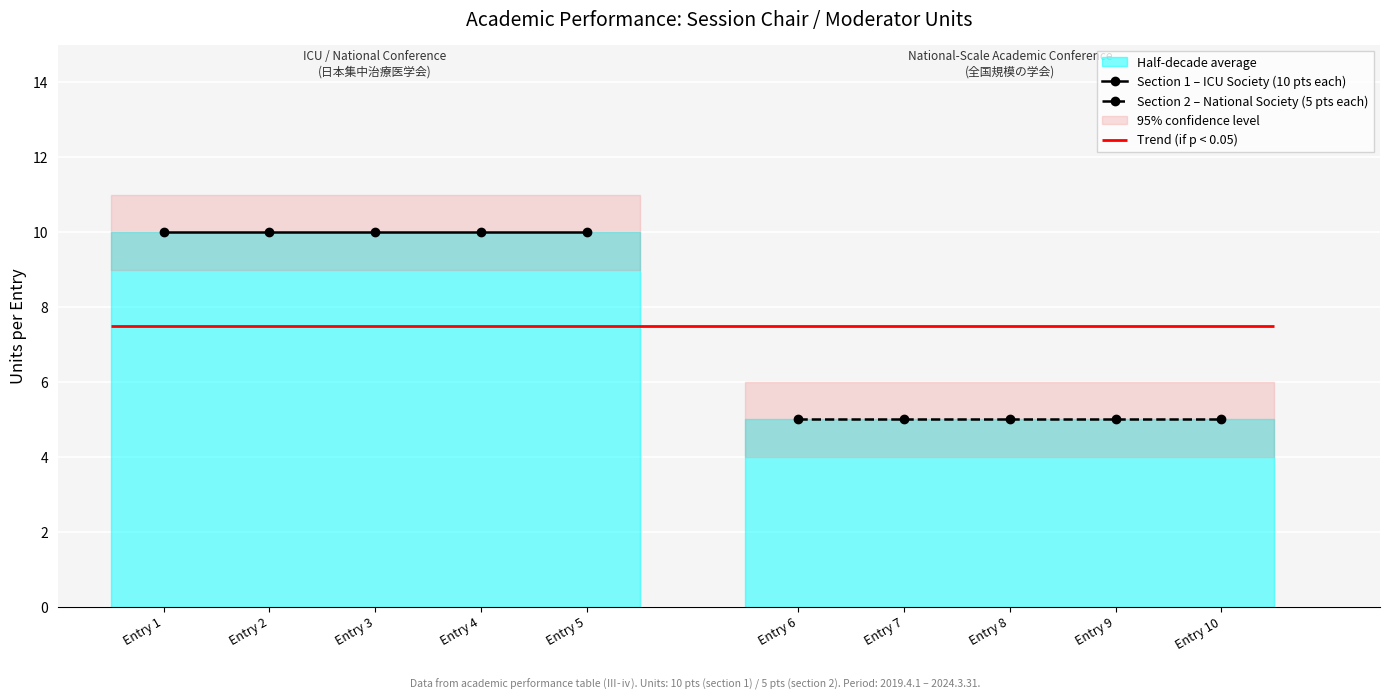

Rank the series by their maximum value, from lowest to highest.

Section 2 – National Society (5 pts each), Section 1 – ICU Society (10 pts each)